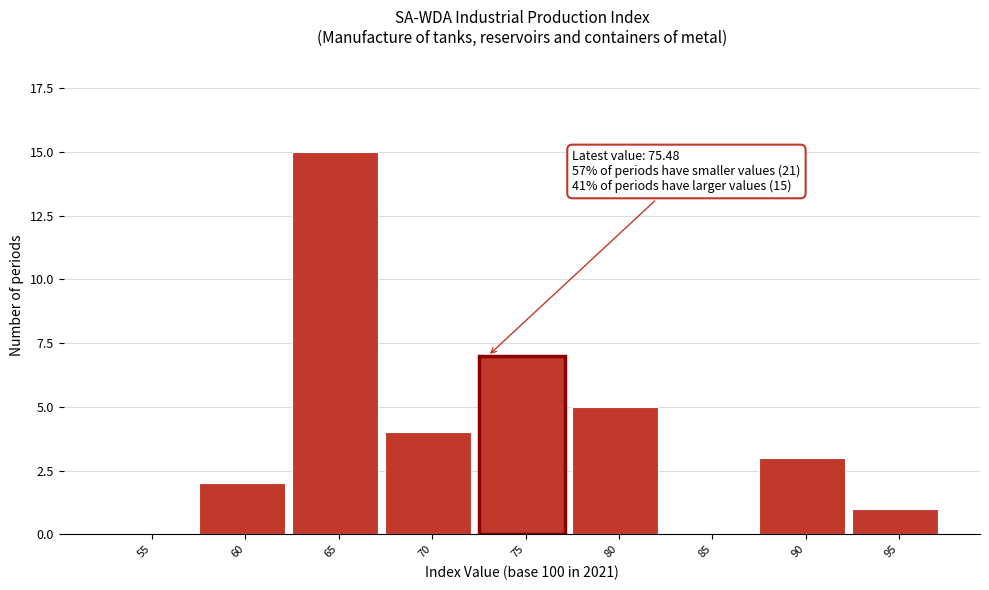

Reading left to right, extract all data points from this chart.

55=0	60=2	65=15	70=4	75=7	80=5	85=0	90=3	95=1